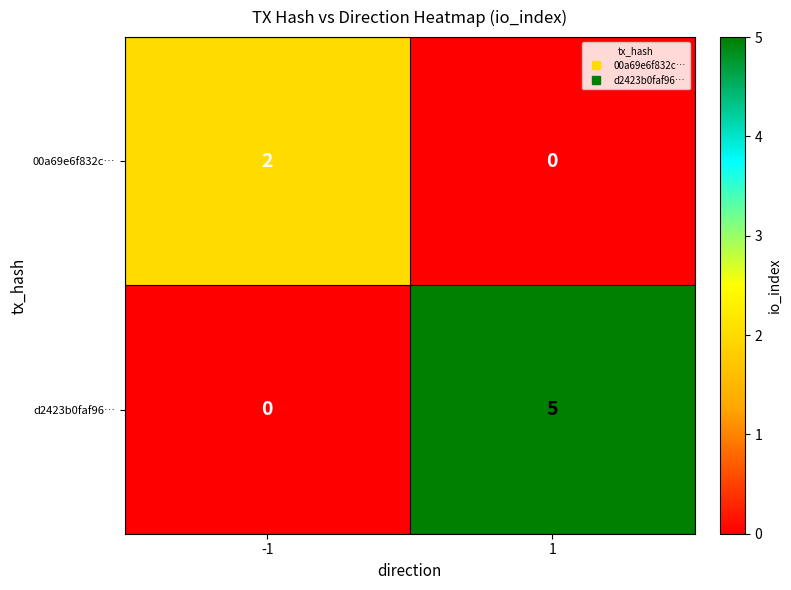

True or false: d2423b0faf96… has a value of 5 at 1.

True